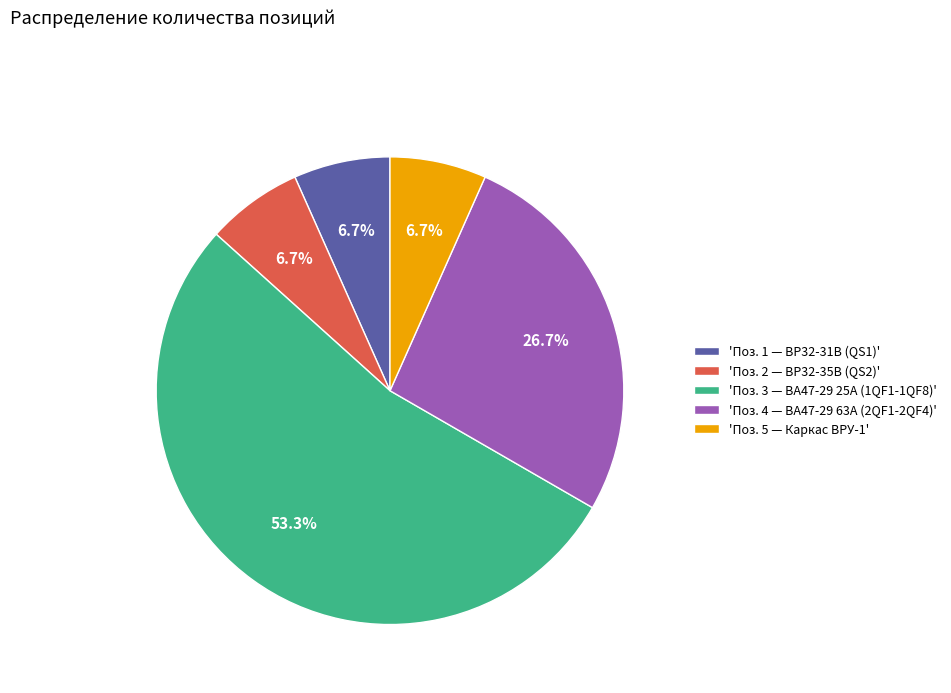

How many slices are in this pie chart?

5